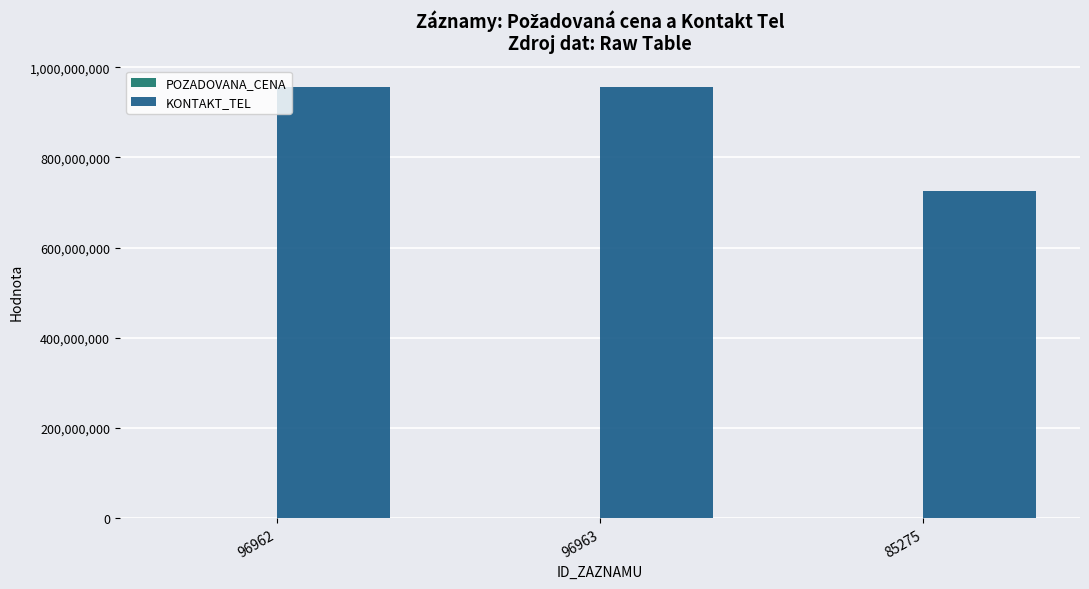

Is it true that KONTAKT_TEL equals 956191106 at 96963?

True